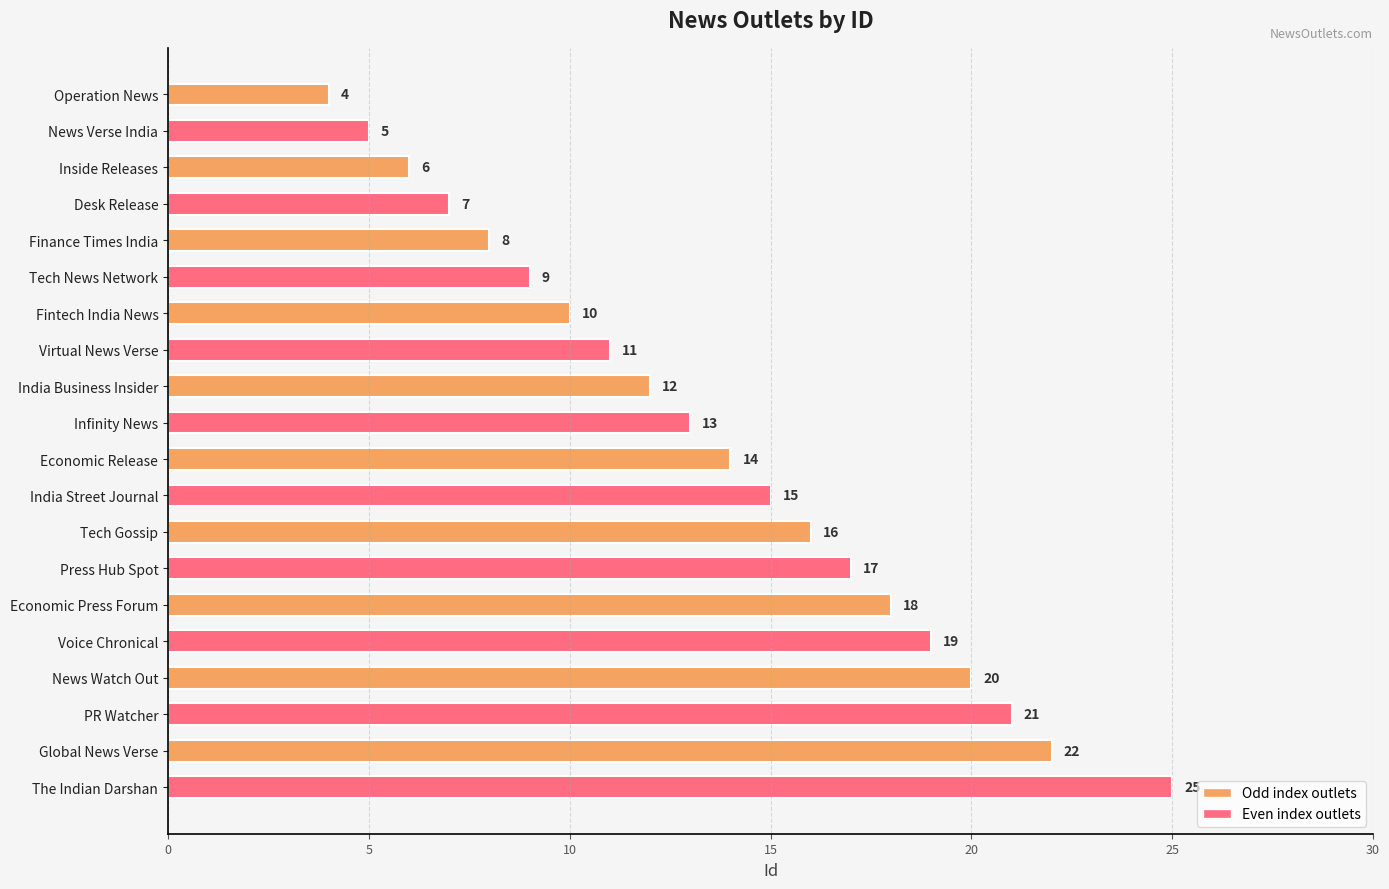

What is the value of the 9th bar from the top?

12